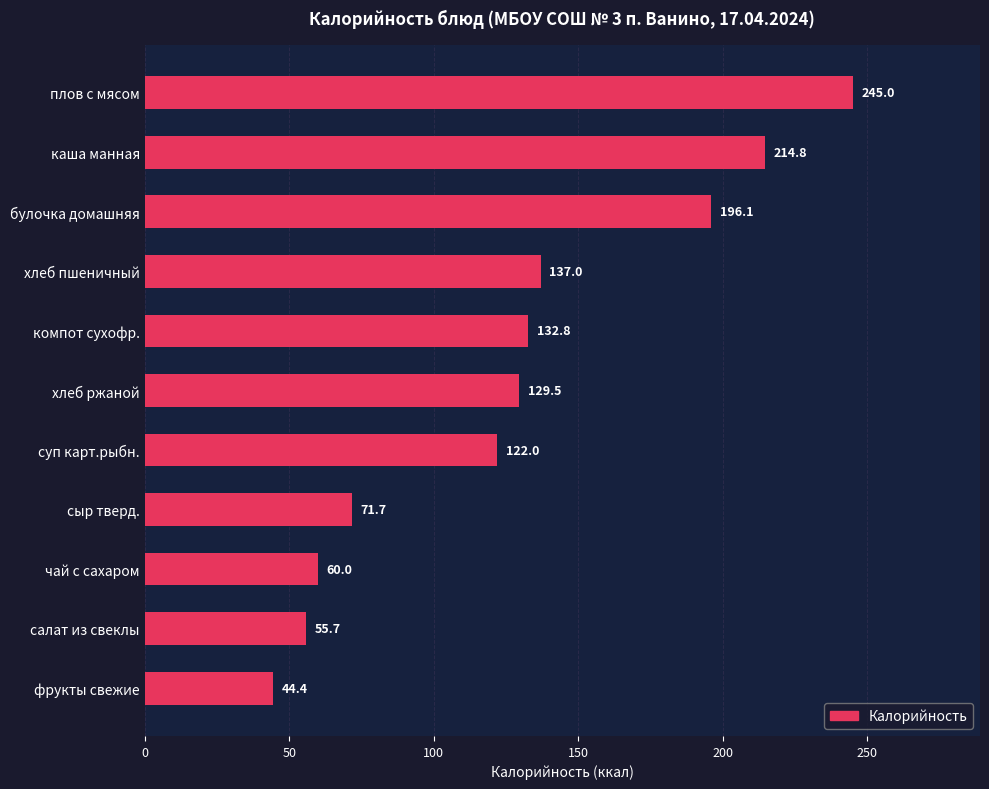

Which has a higher value, фрукты свежие or плов с мясом?

плов с мясом